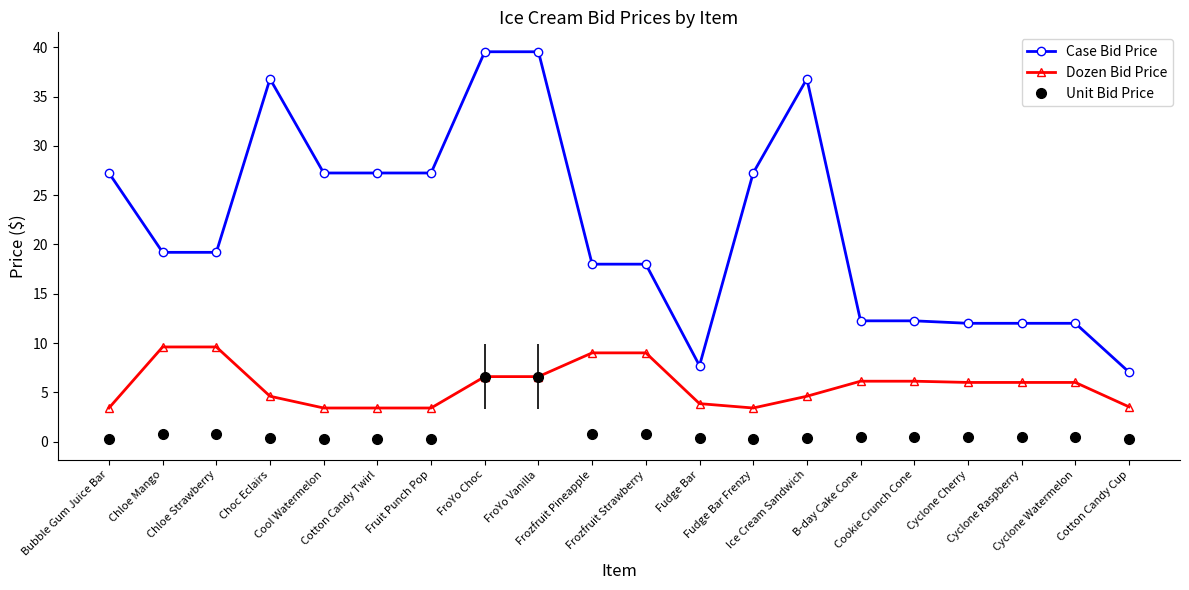

What is the spread (max minus min) of values at B-day Cake Cone?

11.7